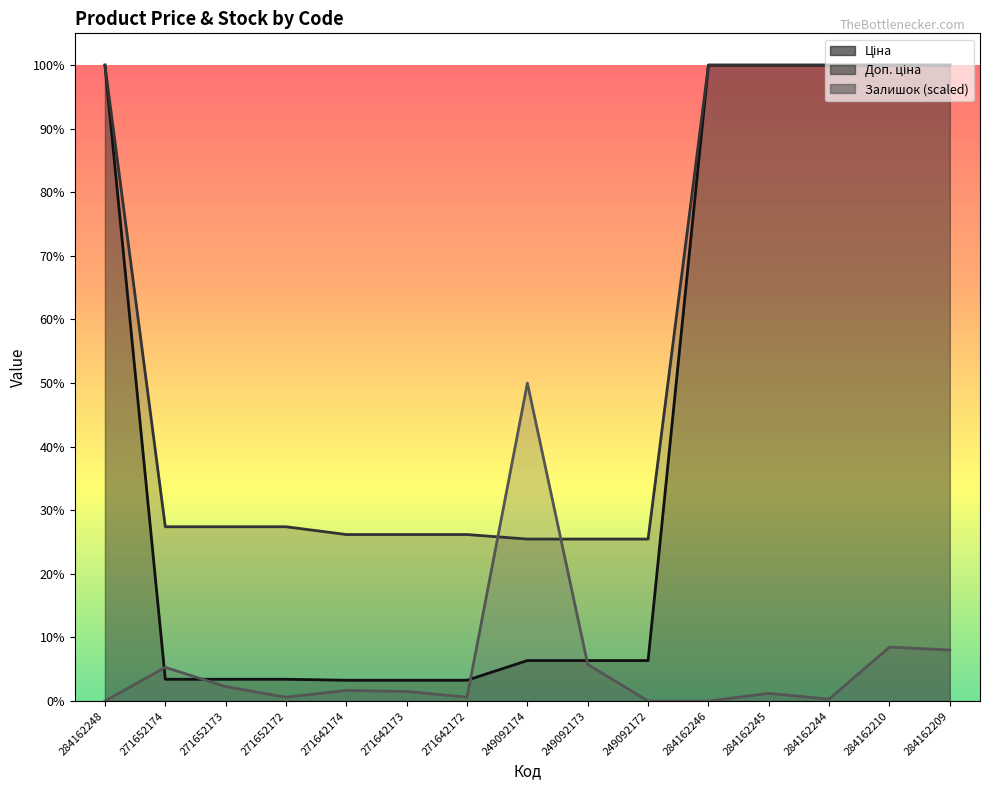

At which label does Доп. ціна first exceed 2598?

284162248